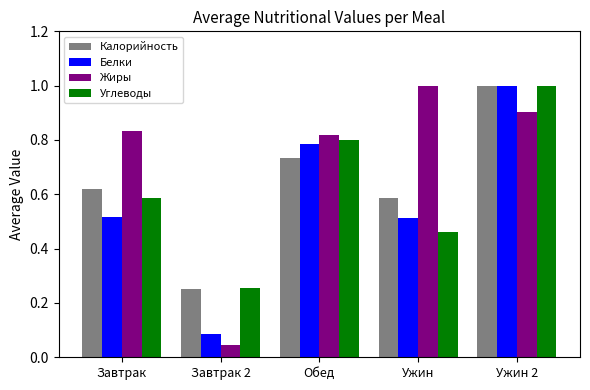

Which series has the widest spread of values?

Жиры